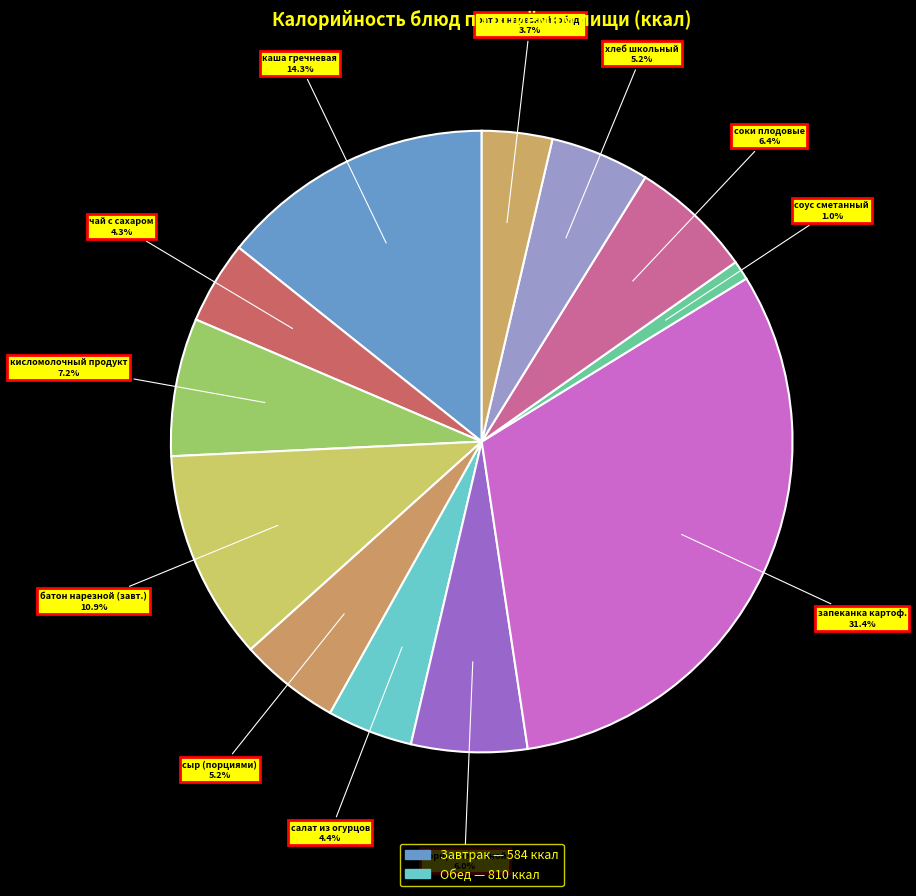

Count the number of slices in the pie.

12